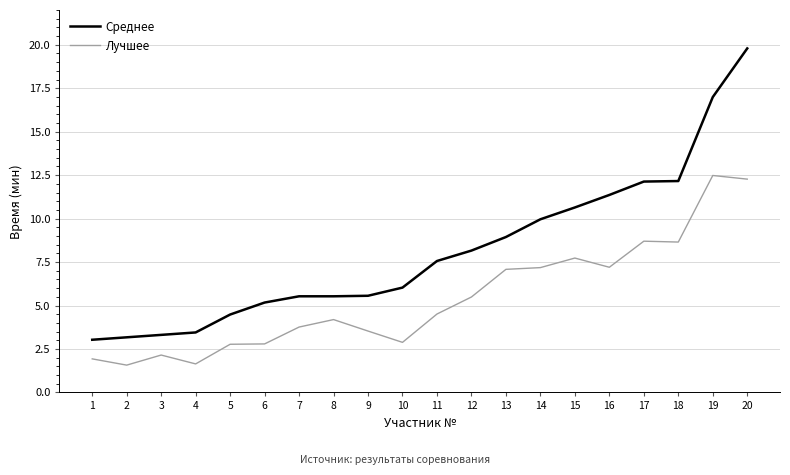

True or false: Среднее and Лучшее intersect in this chart.

False